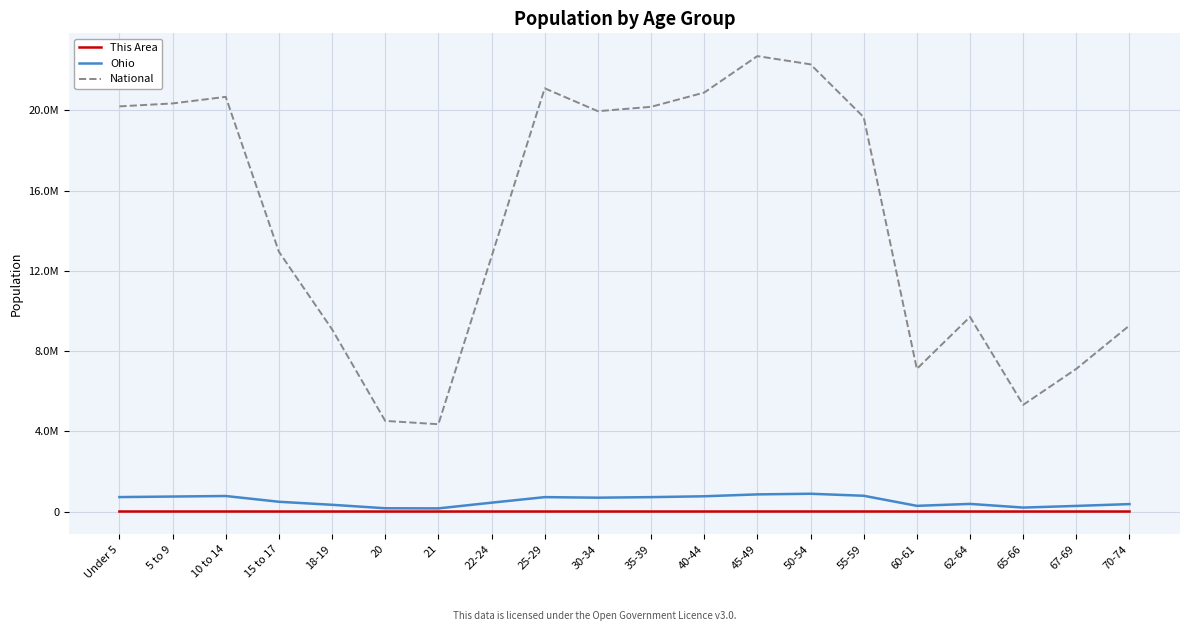

What are all the series names shown in the legend?

This Area, Ohio, National